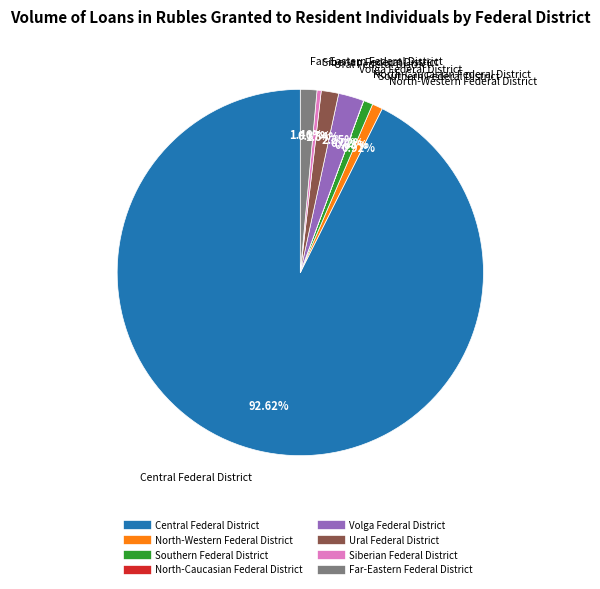

Which category has the biggest portion of the pie?

Central Federal District